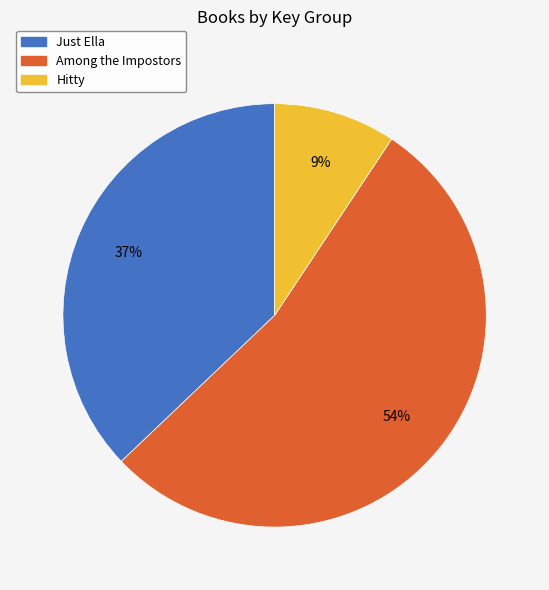

What is the largest slice in the pie chart?

Among the Impostors